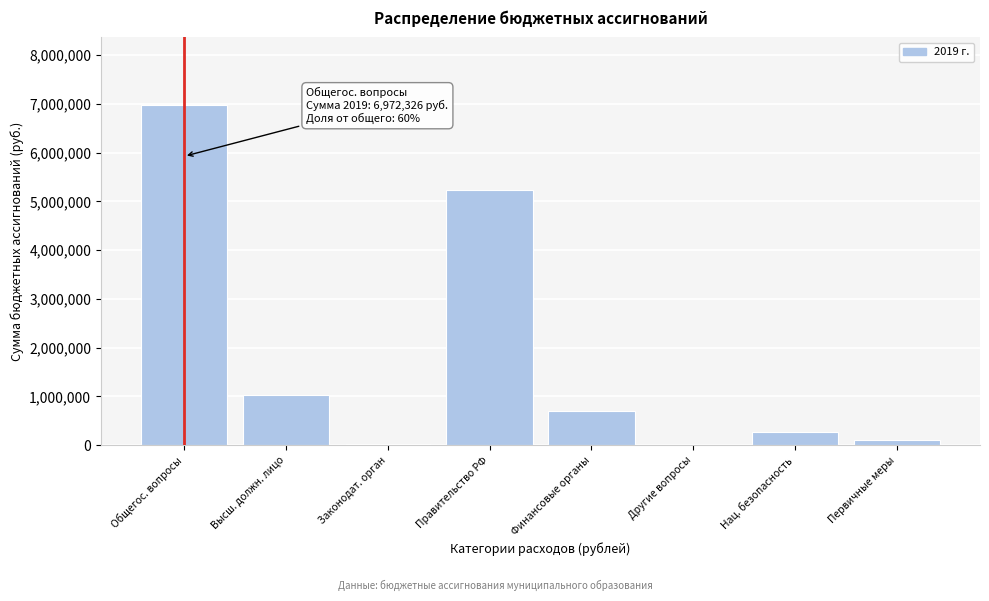

What is the ratio of the value at Финансовые органы to the value at Высш. должн. лицо?

0.7